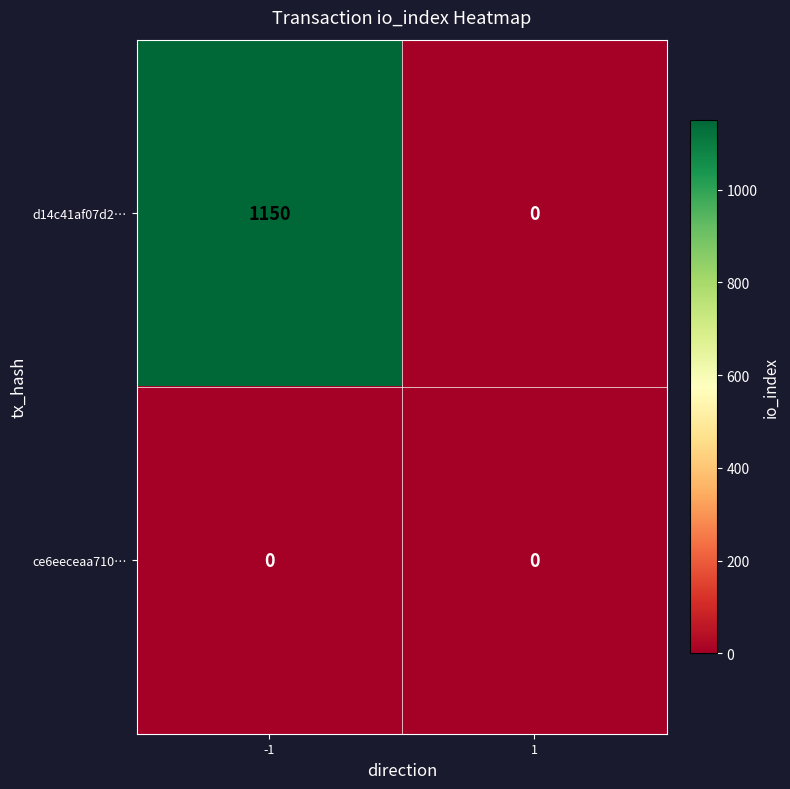

Which series has the largest total across all categories?

d14c41af07d2…